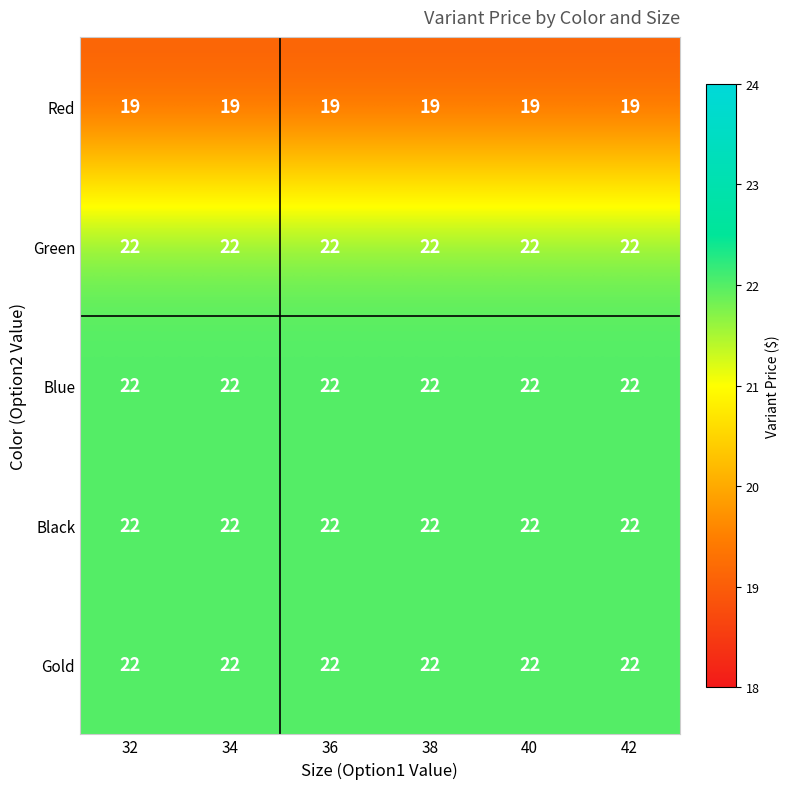

What is the sum of all Gold values?

132